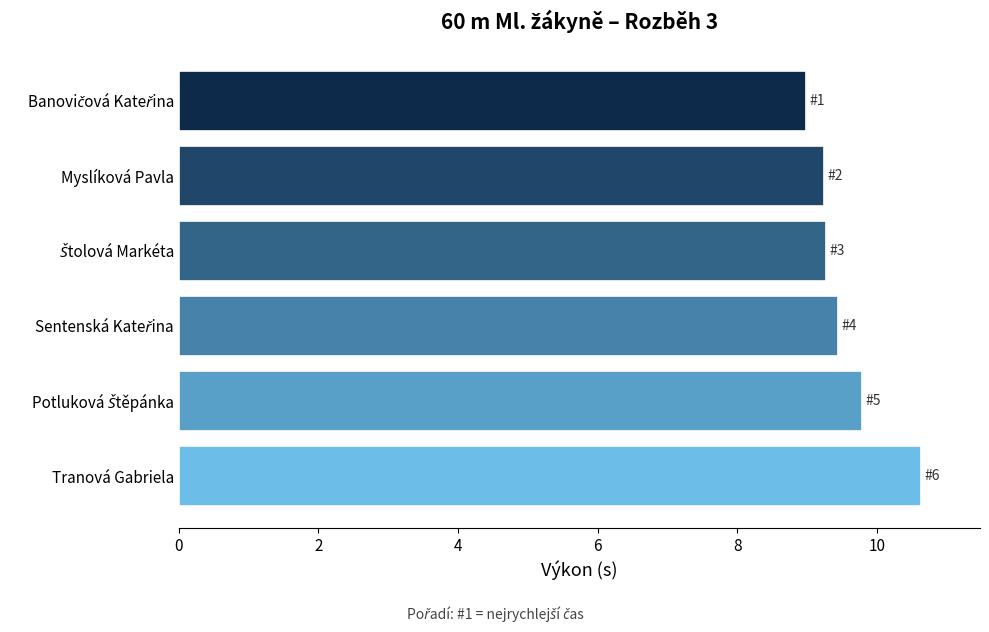

How many series are shown in this chart?

1